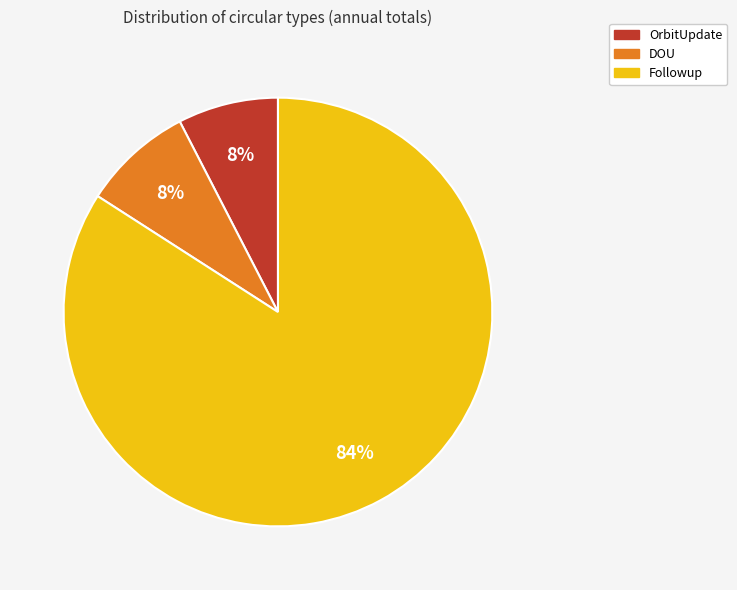

To the nearest percent, what is the average slice percentage?

33%